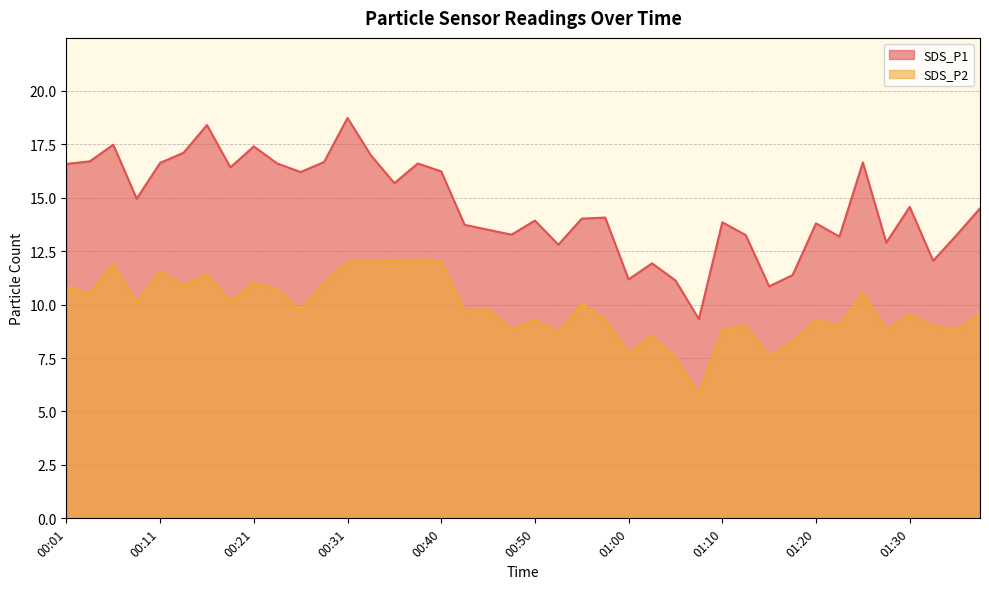

What is the difference between the second highest and second lowest values in the SDS_P2 series?

4.6